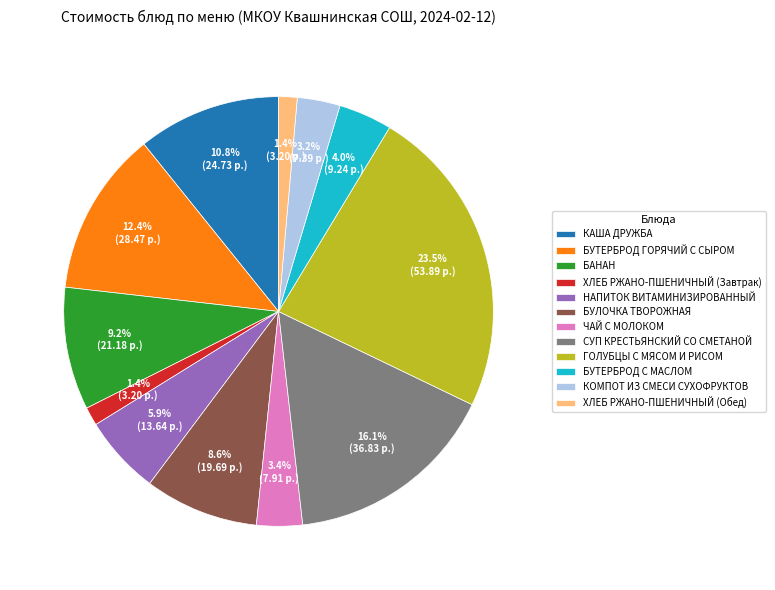

Does БУТЕРБРОД С МАСЛОМ account for over 50% of the chart?

No